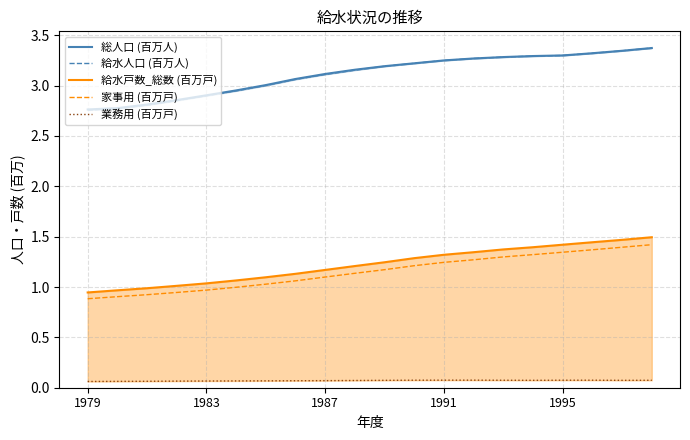

What is the difference between the second highest and minimum values in the 給水人口 (百万人) series?

0.6